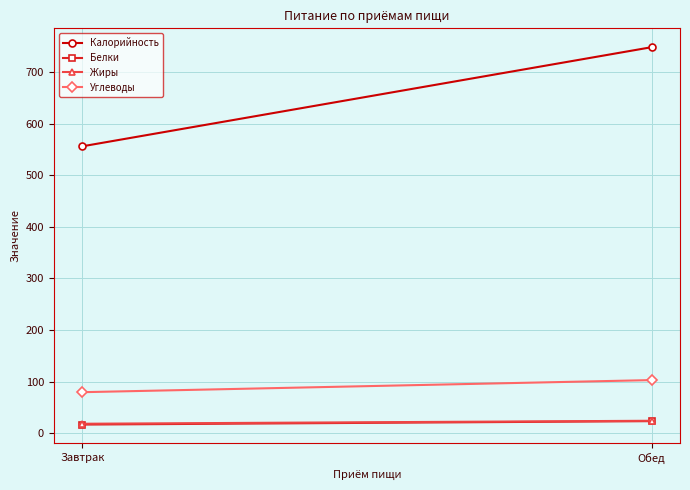

What is the average value of the Калорийность series?

652.0